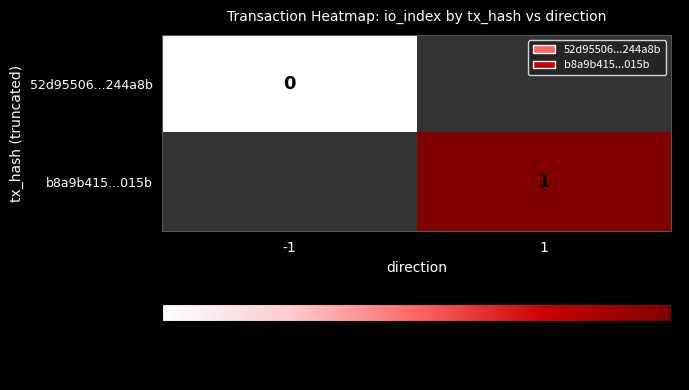

Is the value of b8a9b415...015b at 1 greater than the value of 52d95506...244a8b at -1?

Yes